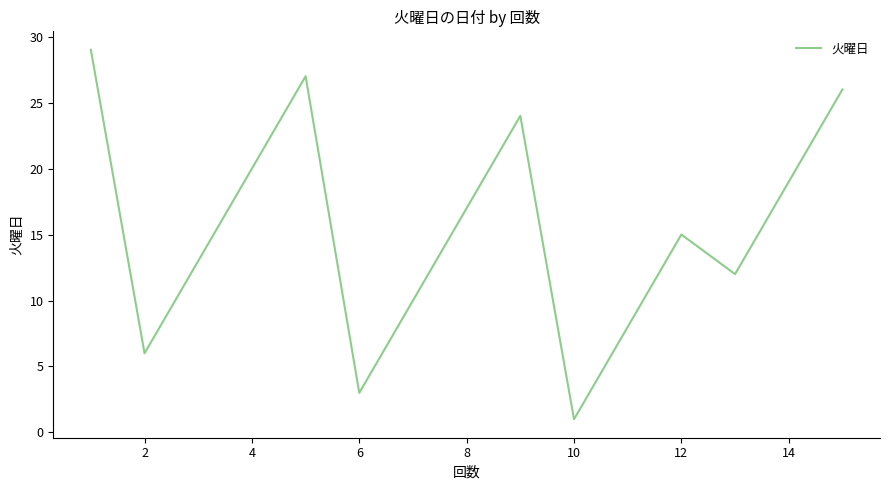

What is the difference between the maximum and minimum values?

28